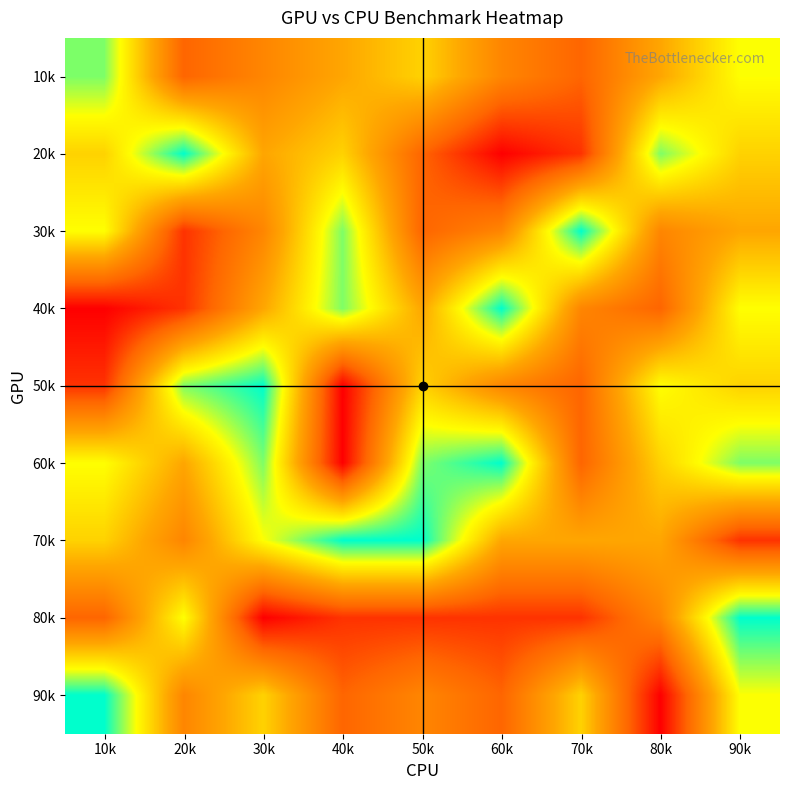

Which label corresponds to the largest value in the chart?

20k